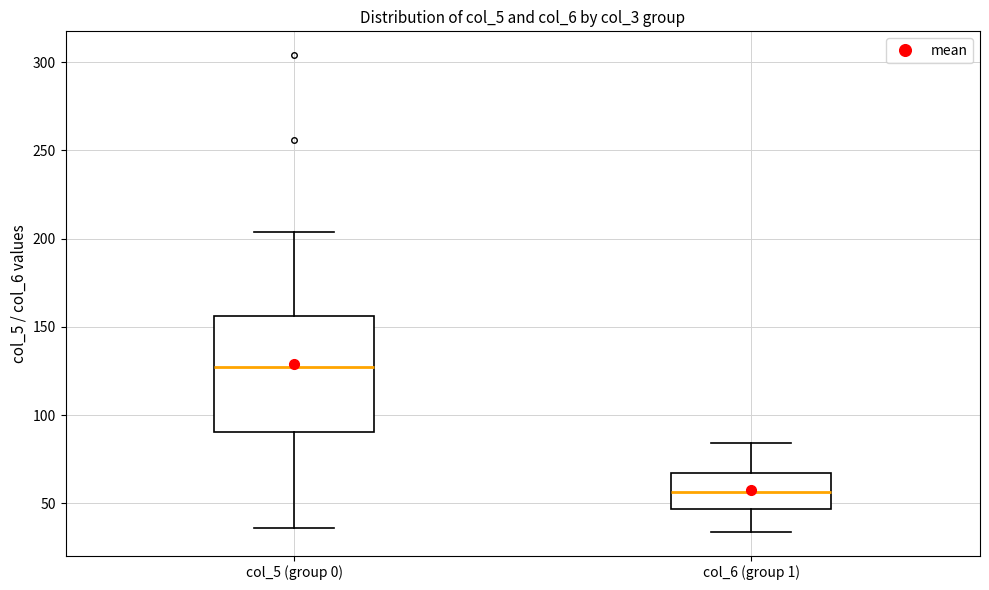

Which box's median line is the lowest?

col_6 (group 1)